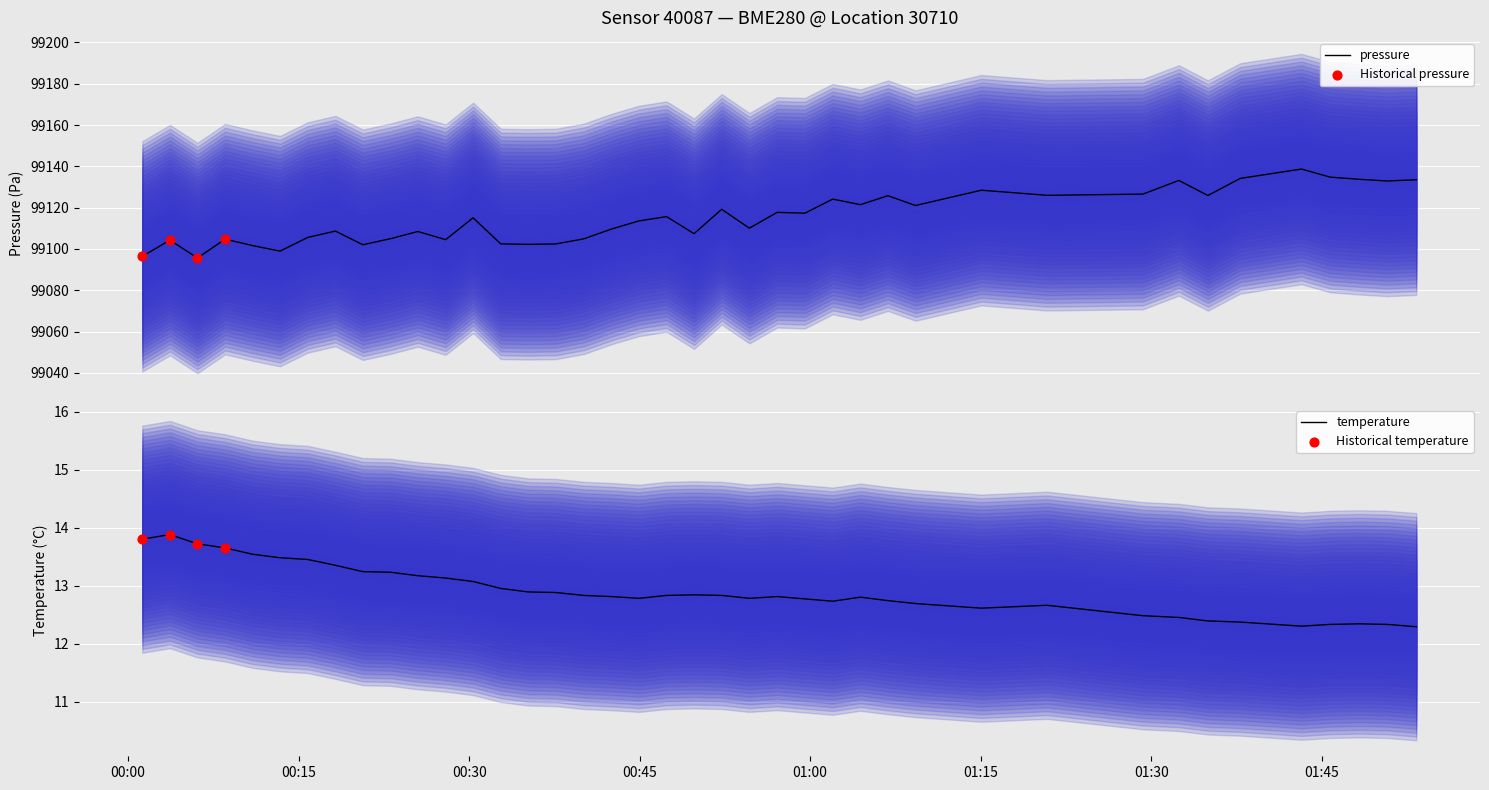

At how many categories does at least one series exceed 72043?

40